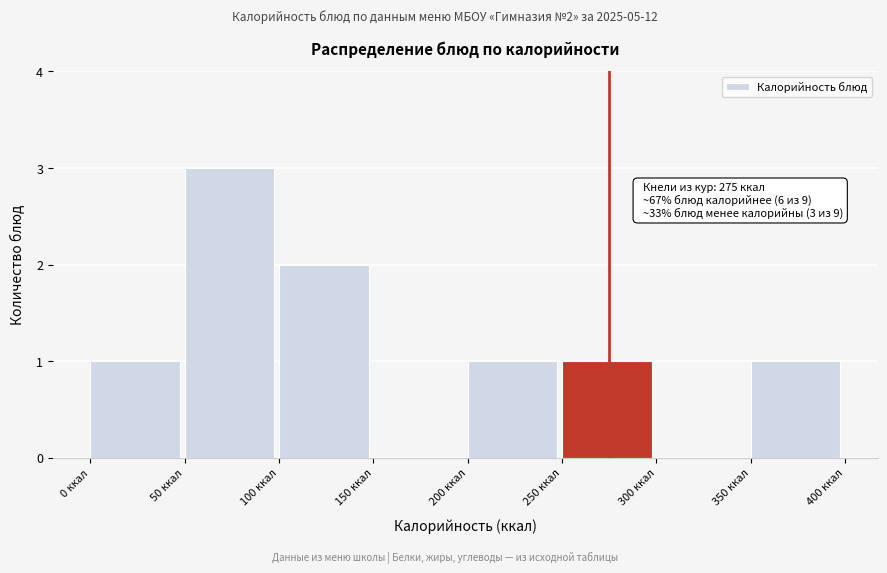

Over which range of the x-axis is the bar tallest?

50 to 100